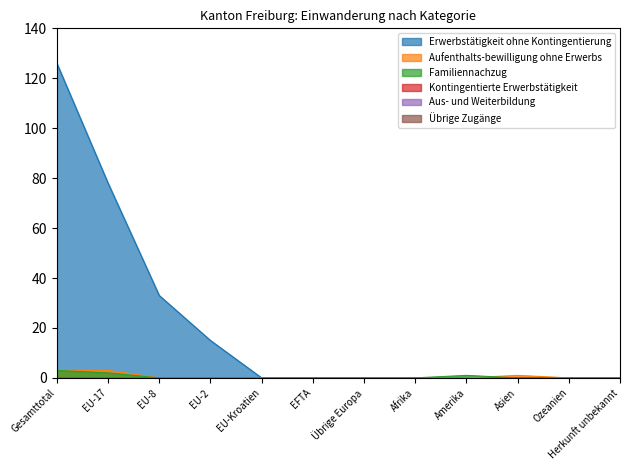

What is the sum of all Erwerbstätigkeit ohne Kontingentierung values?

252